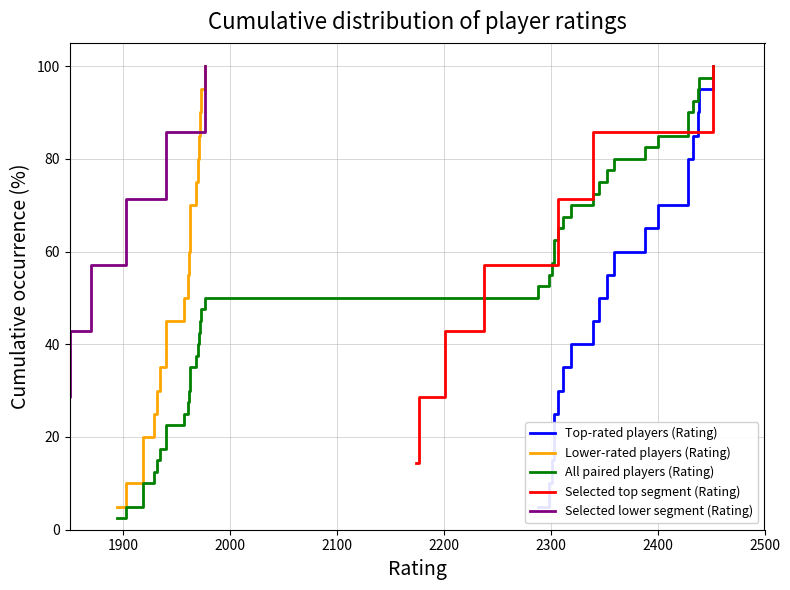

True or false: Lower cumulative % has more than 0 interior local peaks.

False